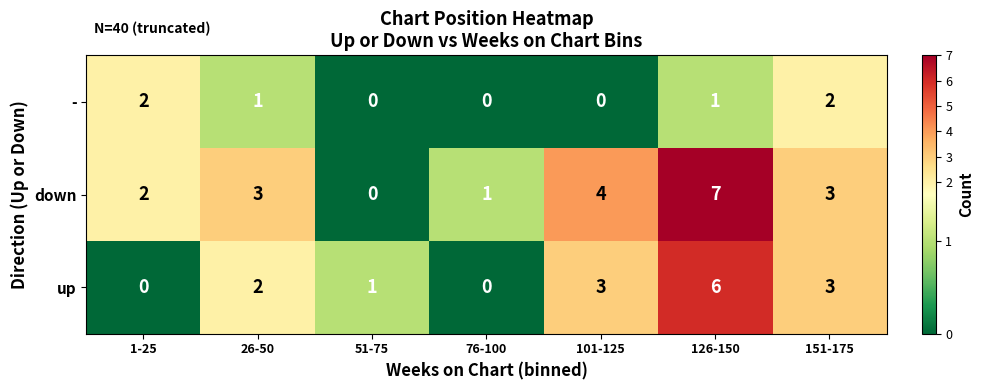

Which series changed the most between 1-25 and 26-50?

up